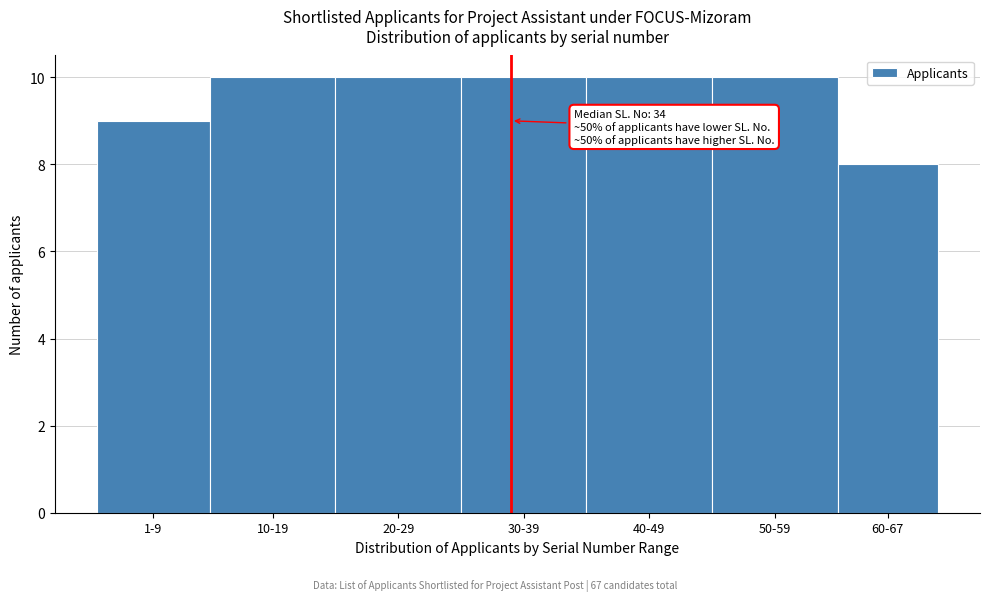

Reading left to right, transcribe all the data shown in this chart.

9	10	10	10	10	10	8